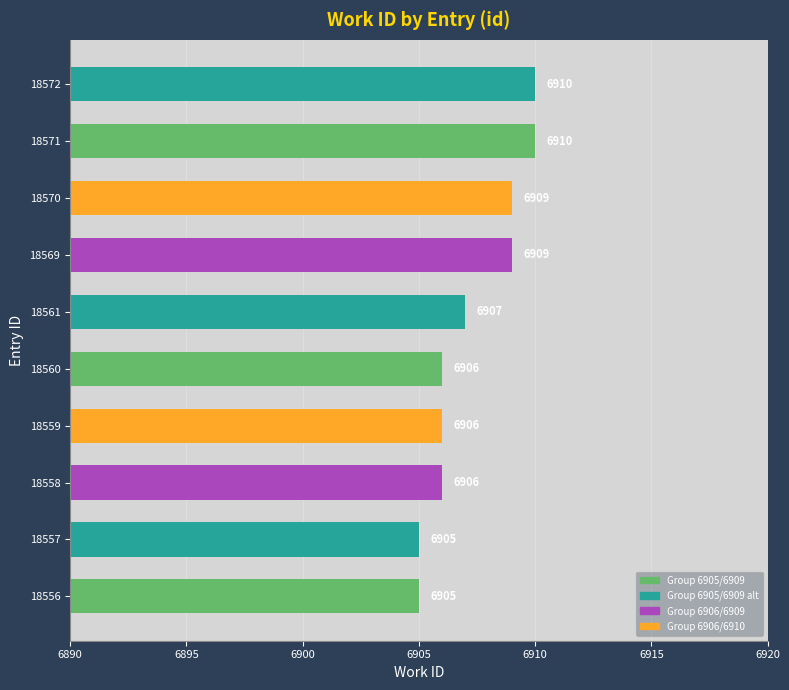

Does the chart contain stacked bars?

No